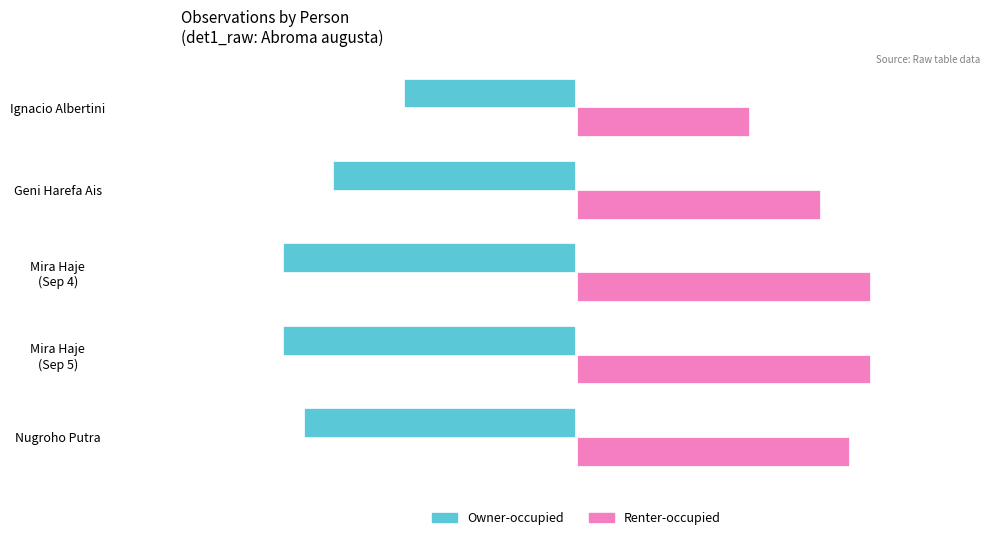

Which series has the largest total across all categories?

Renter-occupied